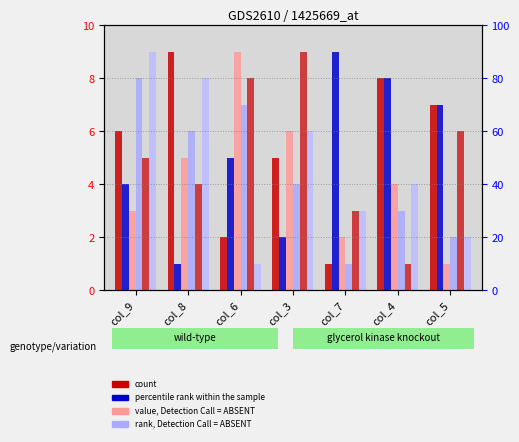

At which category does the chart reach its minimum across all series?

col_7